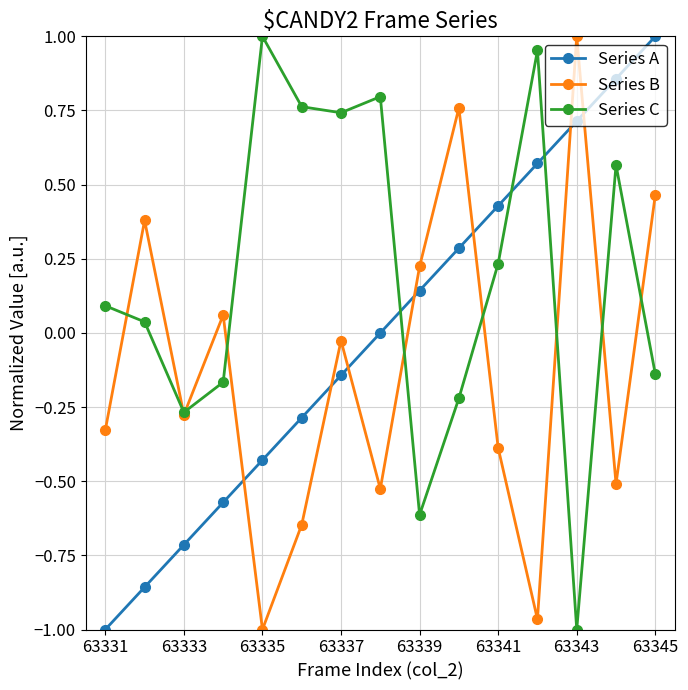

What is the difference between the second highest and second lowest values in the Series B series?

1.7